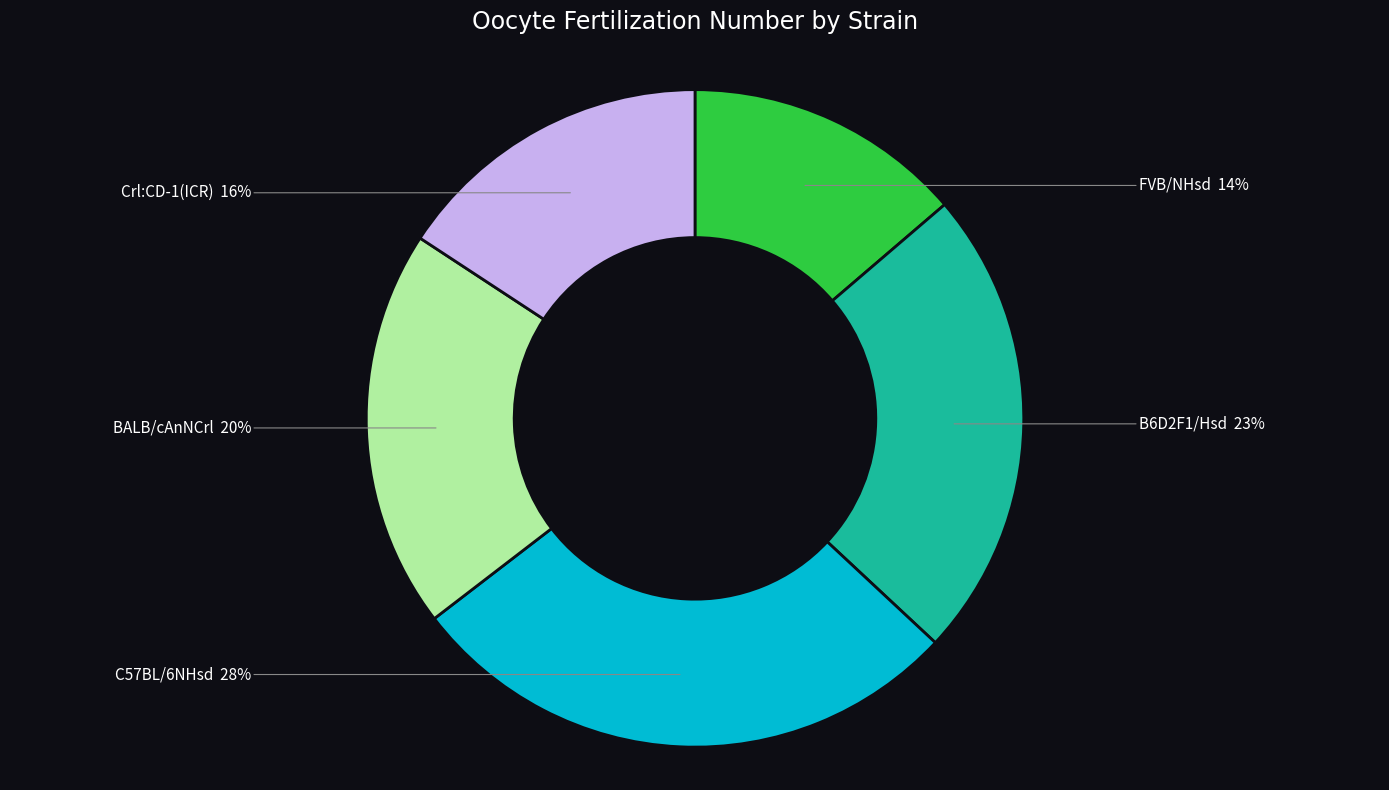

To the nearest percent, what is the difference between the largest and smallest slice percentages?

14%